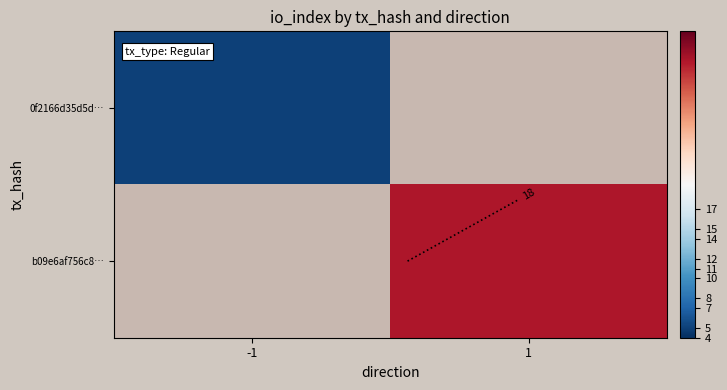

Which category has the lowest value in the 0f2166d35d5d… series?

-1